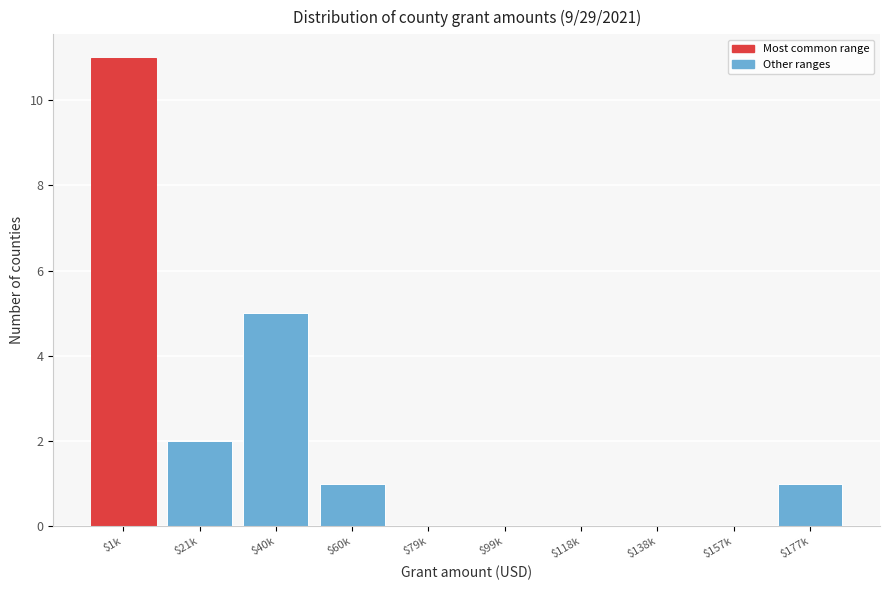

What is the sum of all values?

20